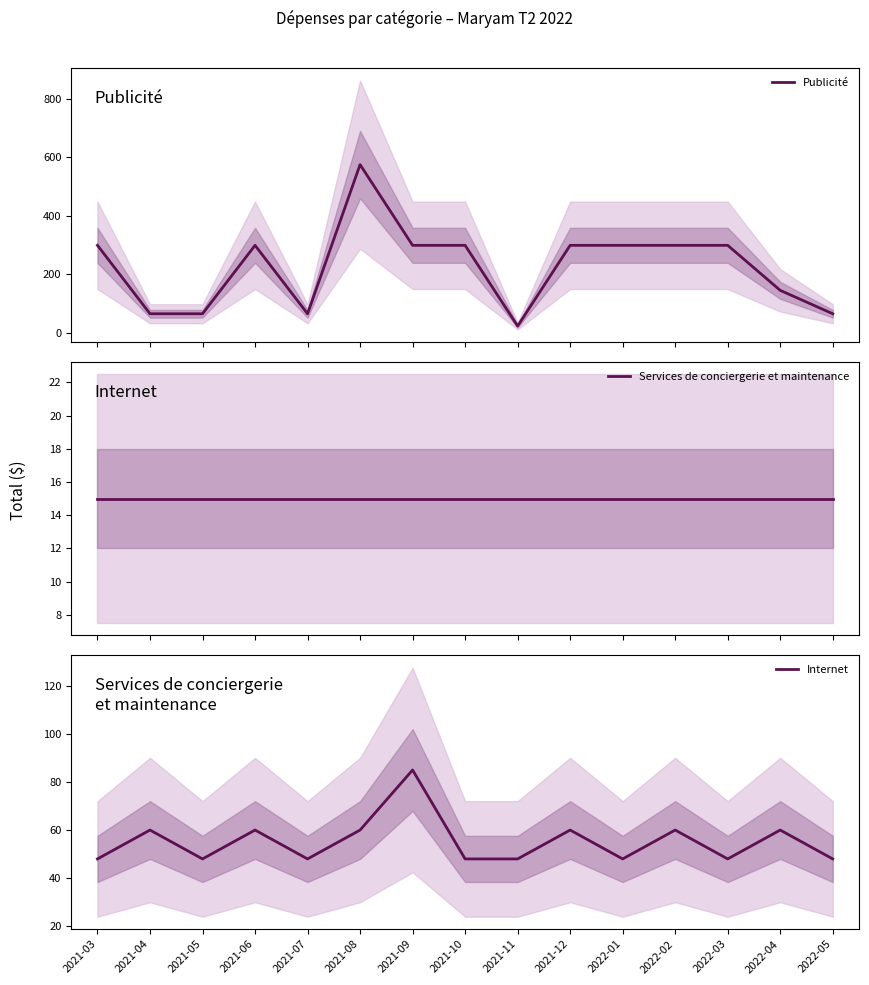

Where do Publicité and Internet first cross each other?

2021-10 and 2021-11